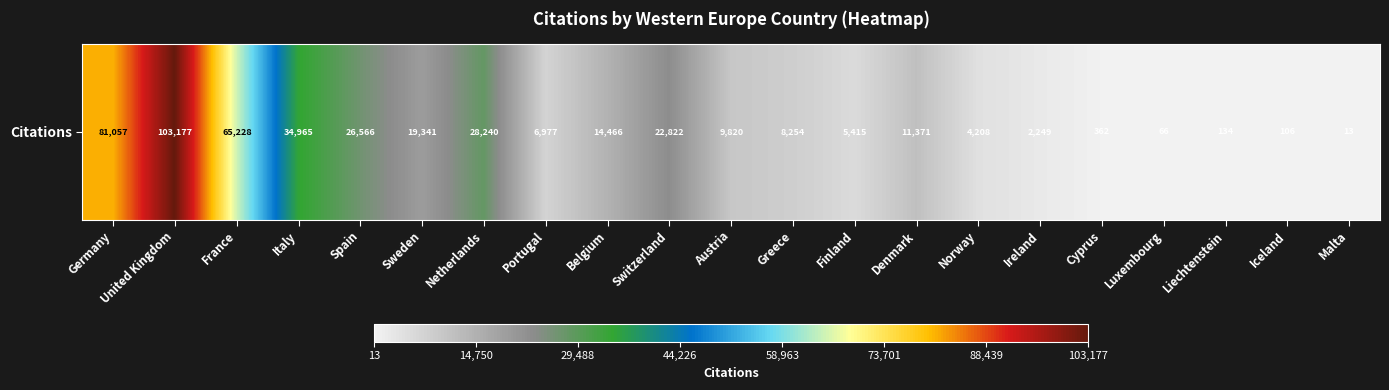

Is it true that the value at Switzerland is 12639?

False